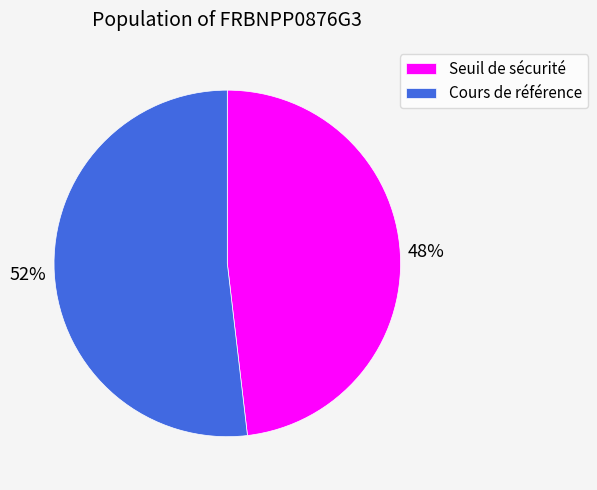

Is there any slice that represents more than half of the pie?

Yes